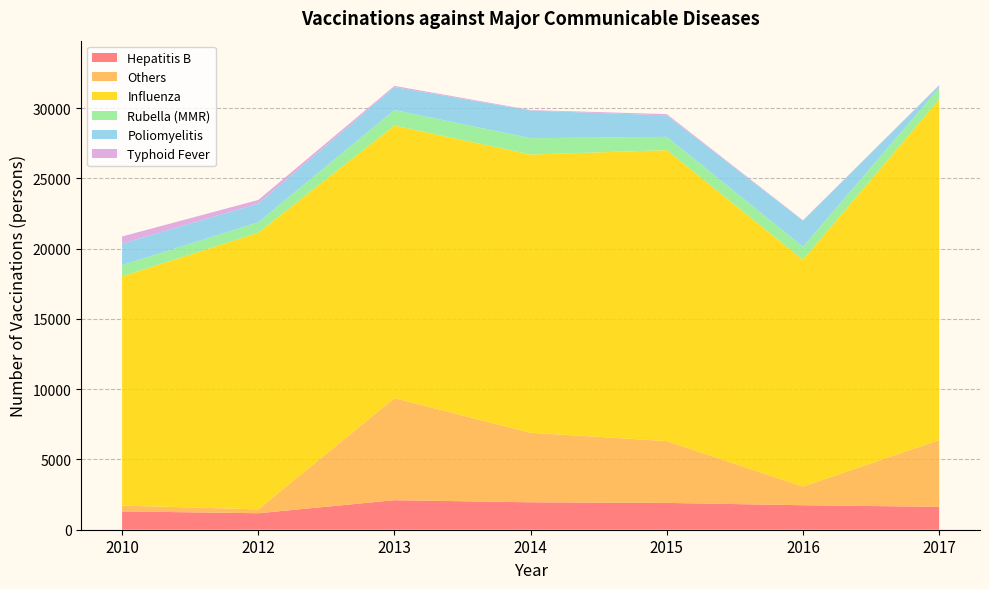

Reading right to left, transcribe all the data shown in this chart.

Hepatitis B: 1630	1744	1908	1952	2102	1173	1305
Others: 4754	1332	4400	4950	7265	276	416
Influenza: 24239	16138	20710	19800	19400	19689	16314
Rubella (MMR): 820	930	946	1165	1108	748	798
Poliomyelitis: 171	1853	1528	1965	1631	1330	1533
Typhoid Fever: 31	30	88	39	85	255	506